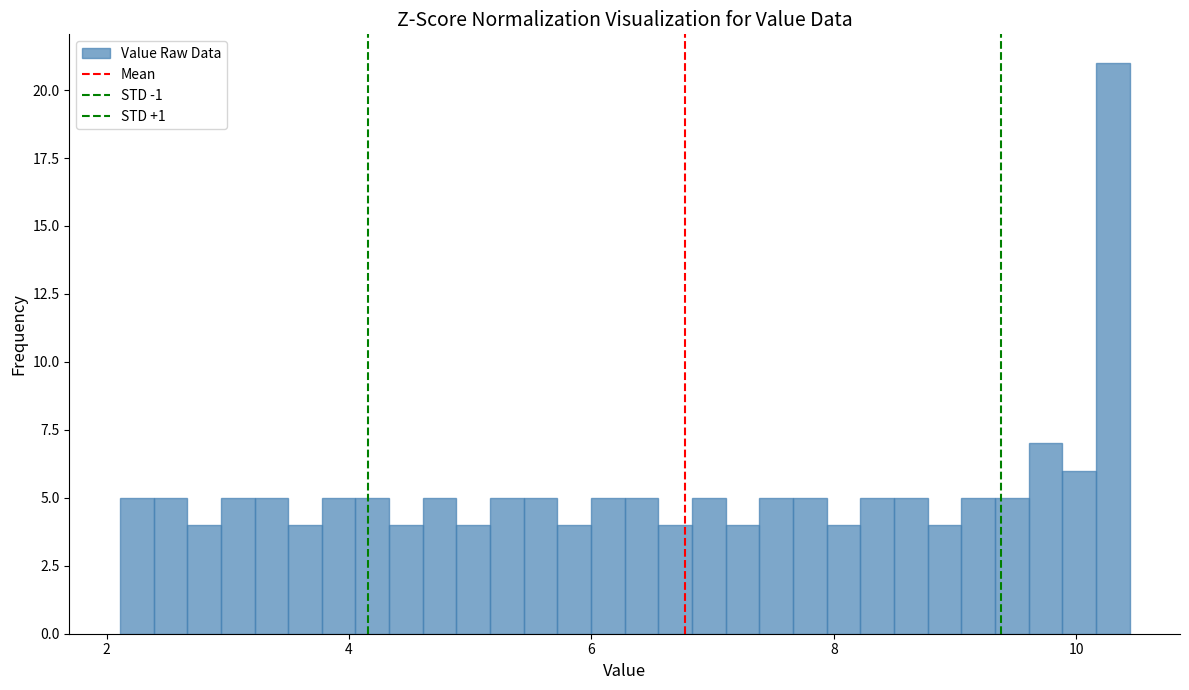

Around what value on the x-axis is the tallest bar? Give the approximate position of its centre, as read against the axis.

10.4